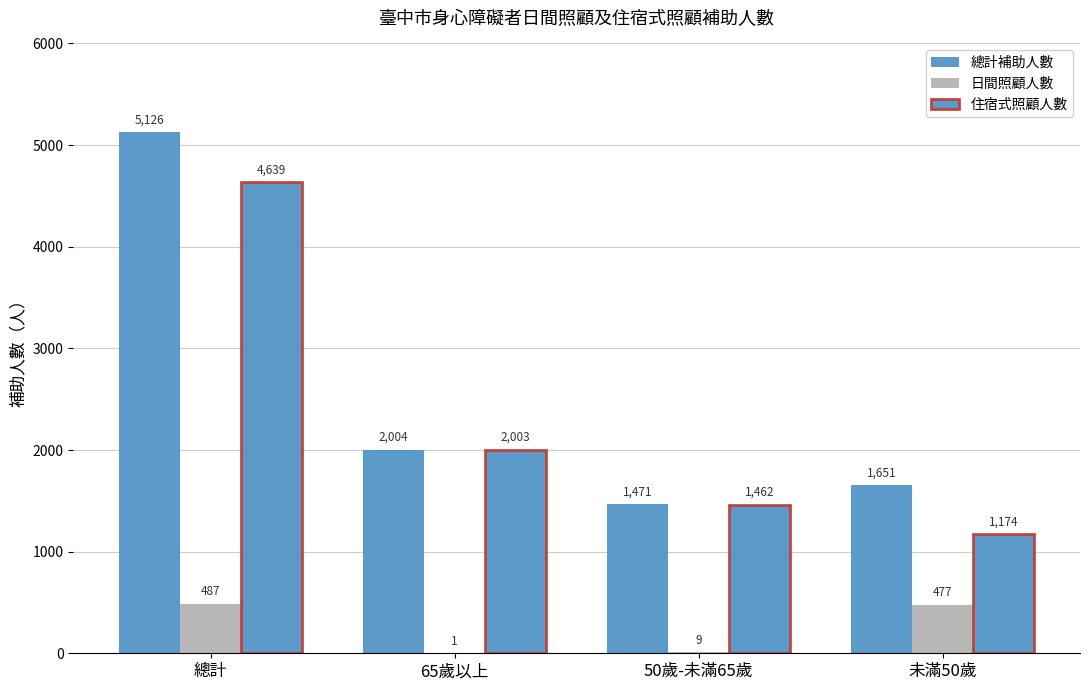

Reading left to right, extract all data points from this chart.

總計補助人數: 總計=5126	65歲以上=2004	50歲-未滿65歲=1471	未滿50歲=1651
日間照顧人數: 總計=487	65歲以上=1	50歲-未滿65歲=9	未滿50歲=477
住宿式照顧人數: 總計=4639	65歲以上=2003	50歲-未滿65歲=1462	未滿50歲=1174